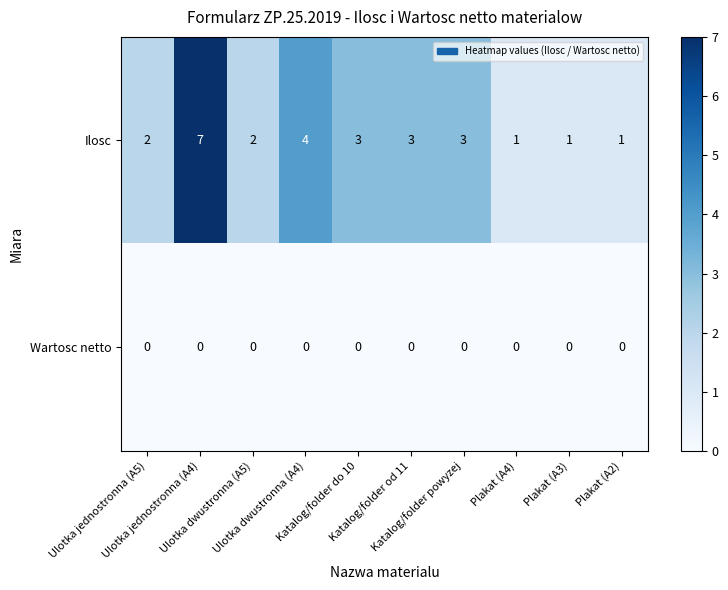

What is the spread (max minus min) of values at Katalog/folder powyzej?

3